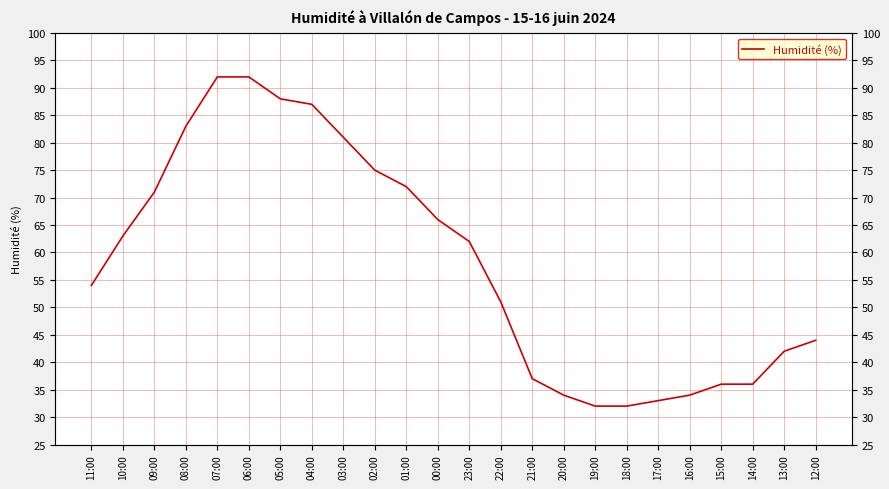

Between 14:00 and 10:00, which is larger?

10:00